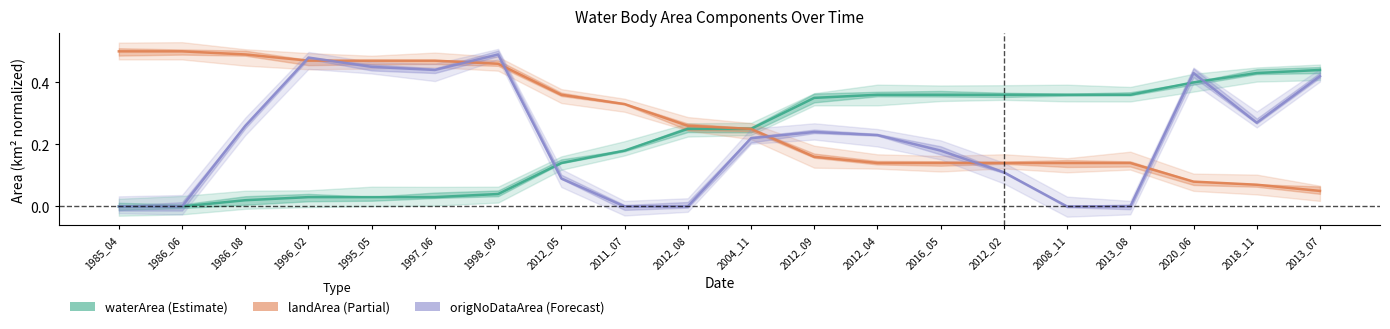

Between 1986_08 and 2008_11, which is larger?

2008_11